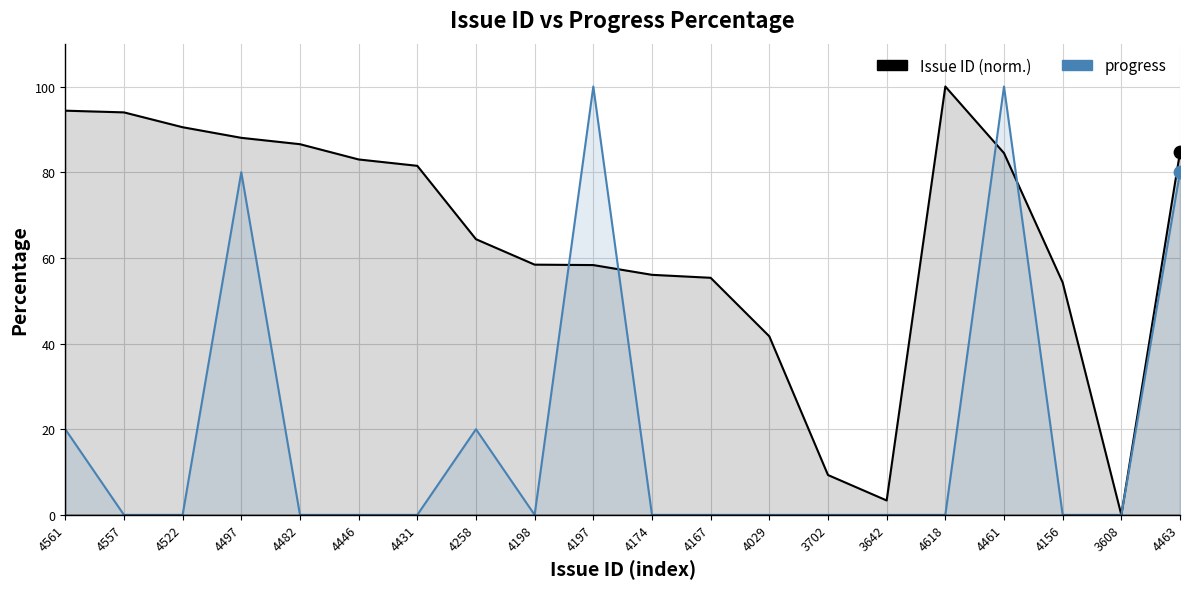

Which series contains the lowest Y value?

Issue ID (norm.)